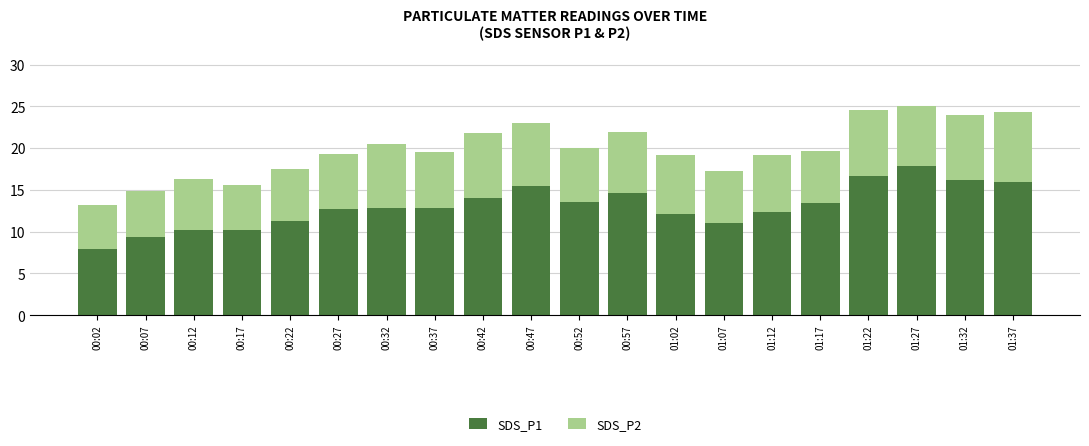

What is the total value across all series at 00:22?

17.6